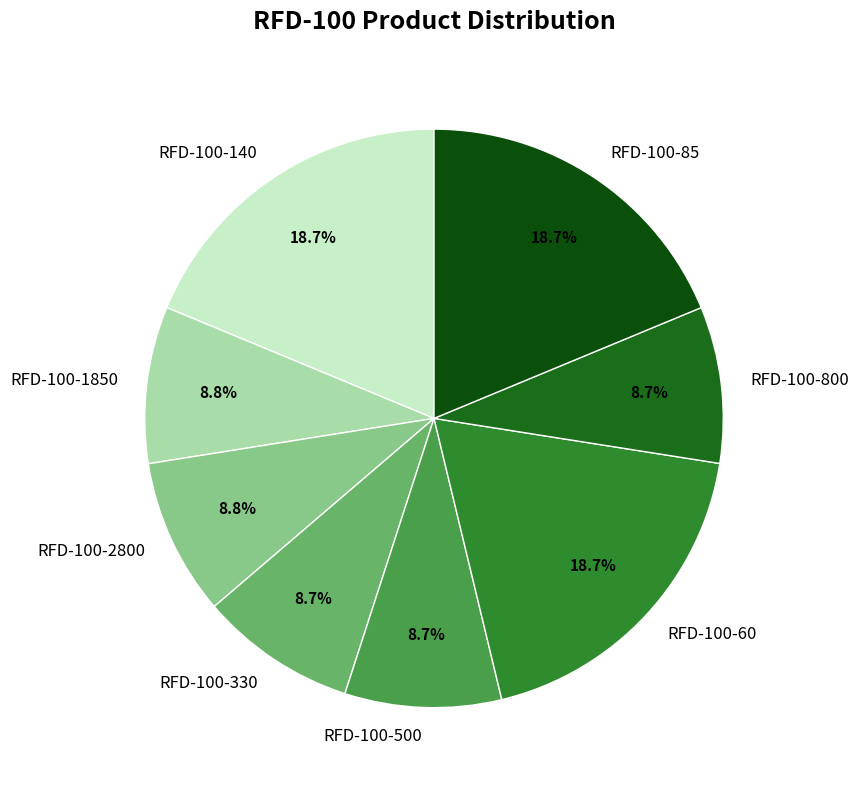

To the nearest percent, what is the difference between the largest and smallest slice percentages?

10%